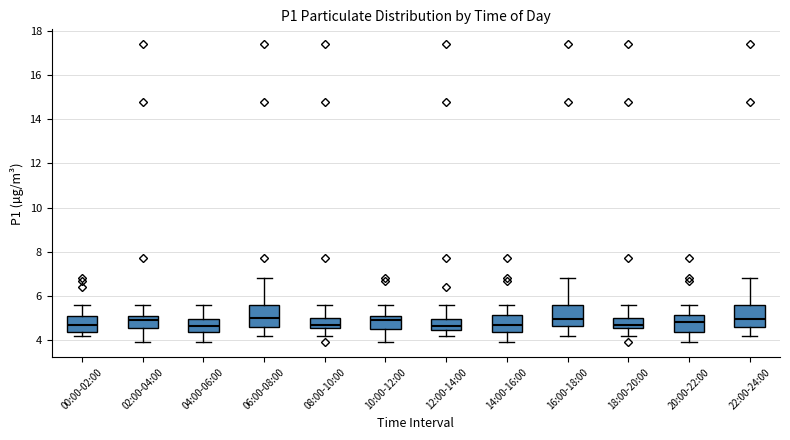

Where is the lower edge of the box for 08:00-10:00 on the y-axis? The values are not printed on the chart, so give them approximately, as read against the axis.

4.6